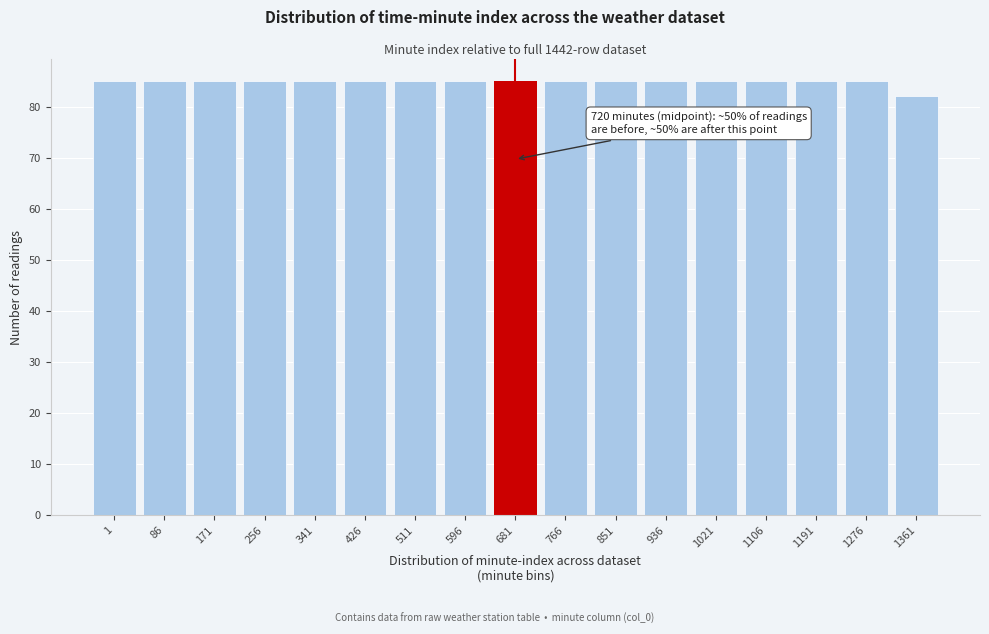

Reading left to right, transcribe all the data shown in this chart.

85	85	85	85	85	85	85	85	85	85	85	85	85	85	85	85	82